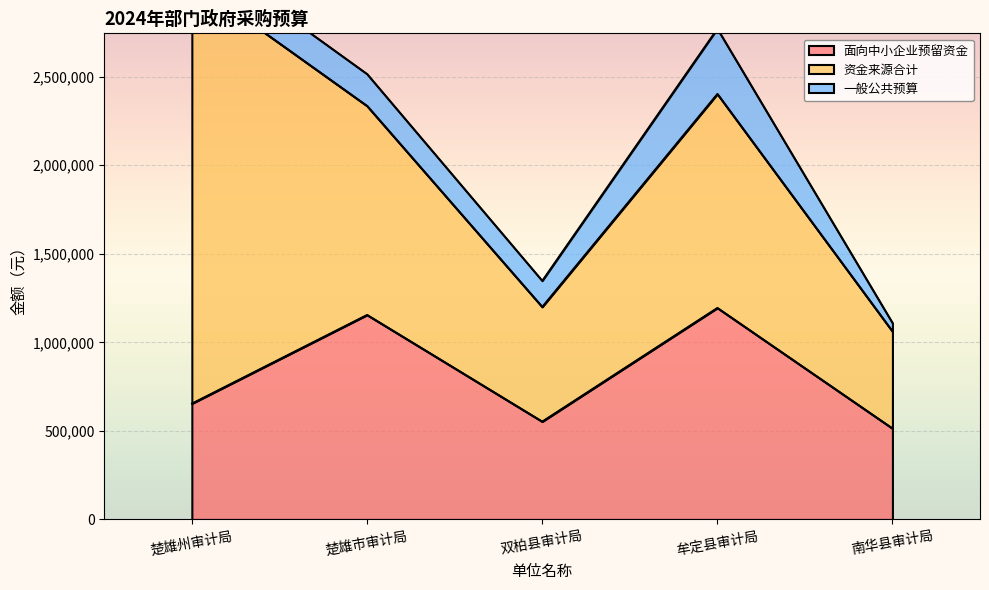

What is the minimum value shown in the chart?

47600